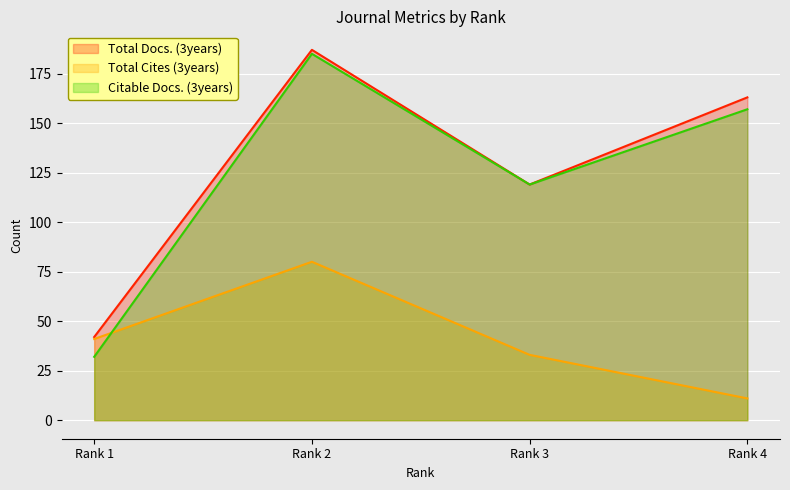

What is the difference between the maximum and minimum values in the Total Cites (3years) series?

69